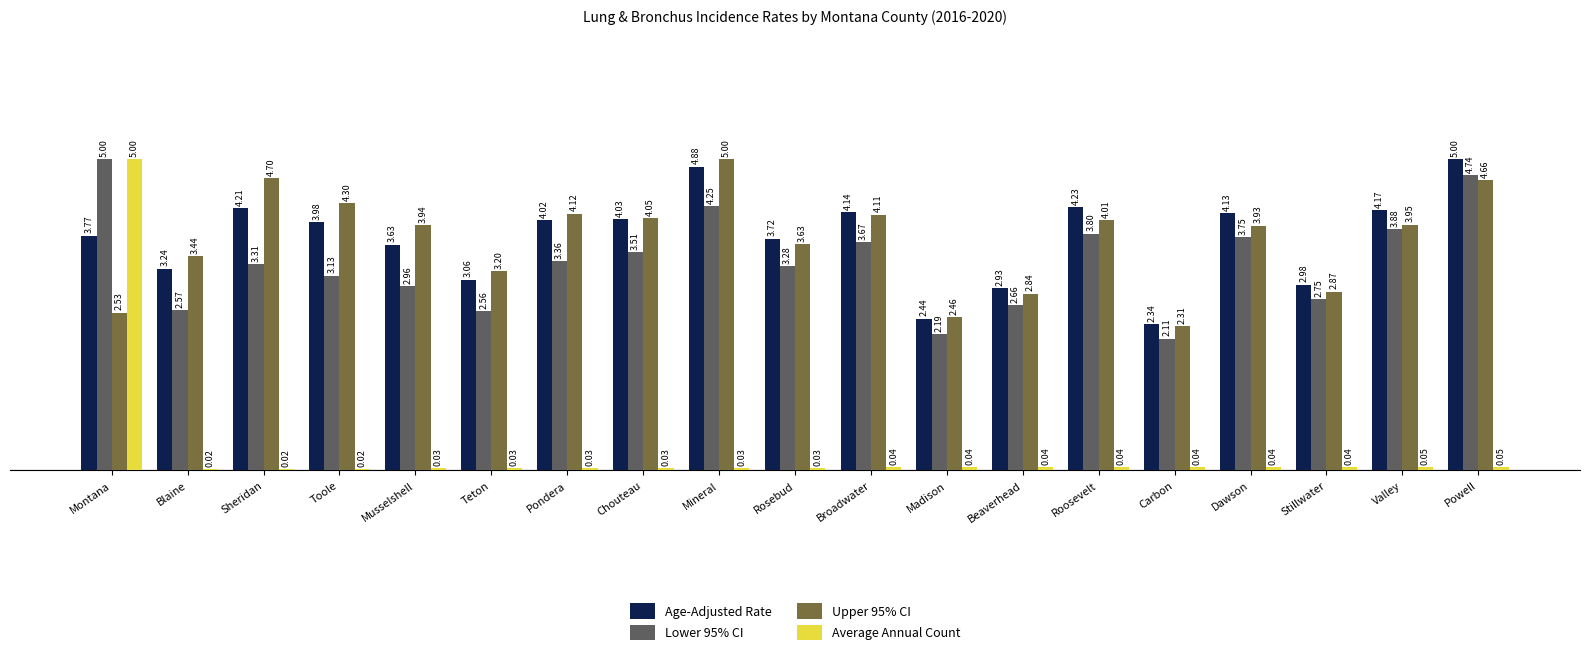

Between Blaine and Teton, which series saw the biggest shift?

Upper 95% CI